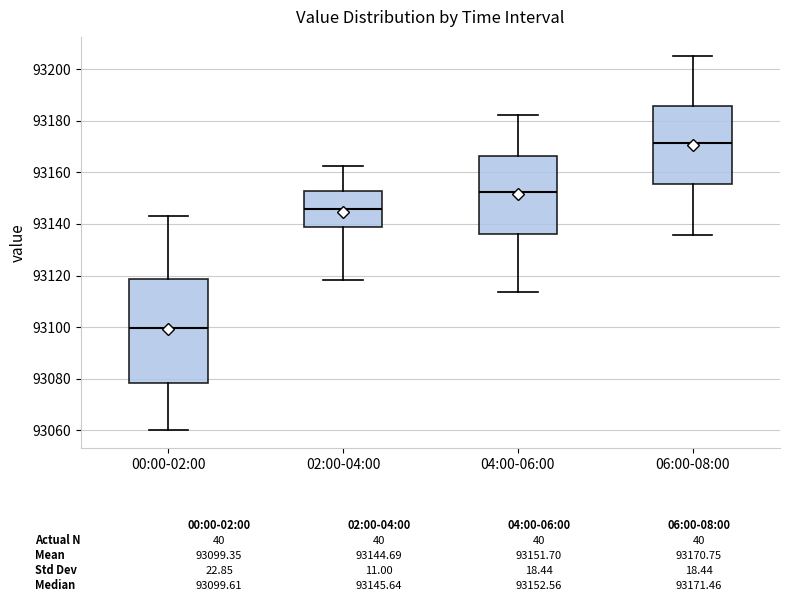

Which box has the highest median line?

06:00-08:00